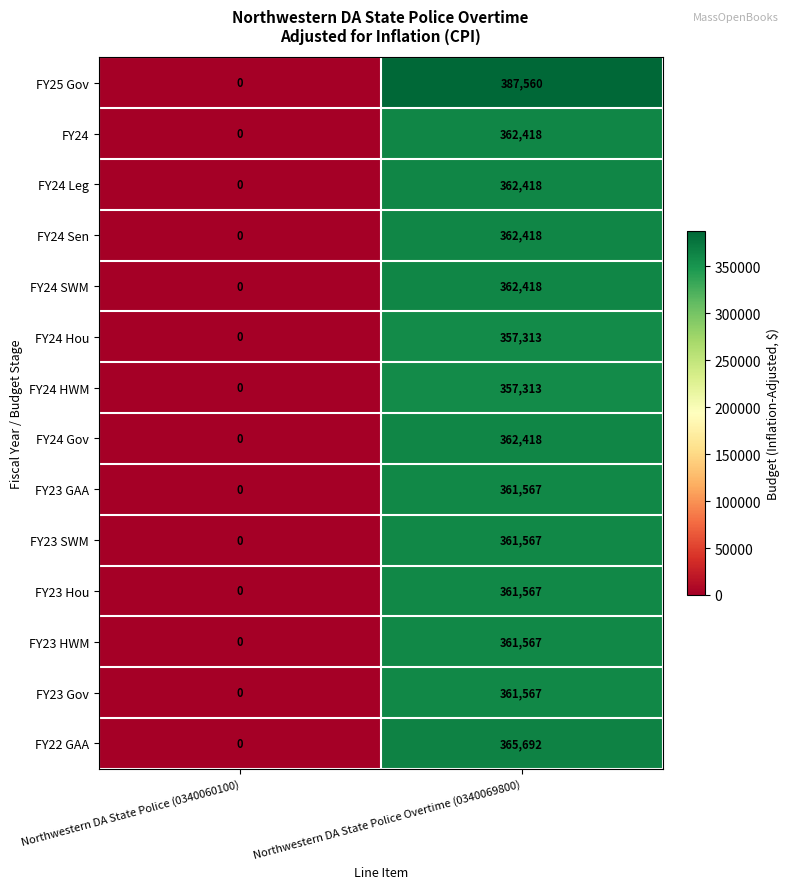

Which label corresponds to the largest value in the chart?

Northwestern DA State Police Overtime (0340069800)